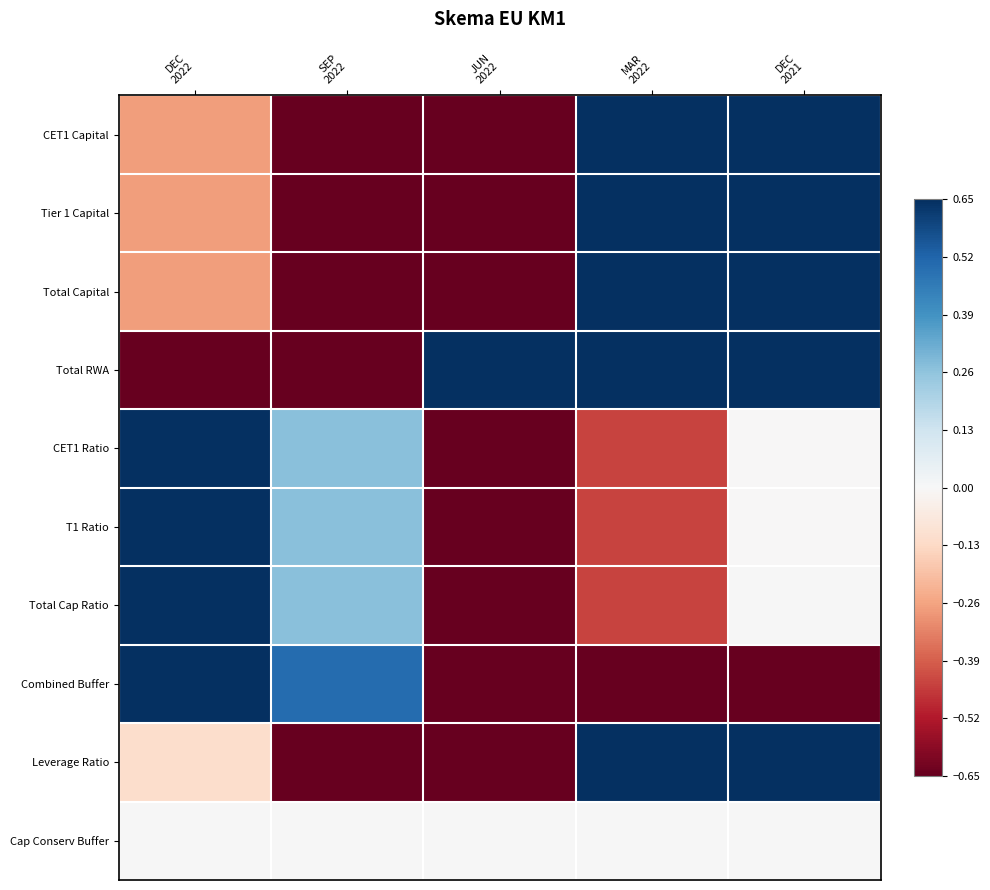

Reading left to right, transcribe all the data shown in this chart.

CET1 Capital: DEC
2022=-0.3	SEP
2022=-0.7	JUN
2022=-0.7	MAR
2022=0.7	DEC
2021=0.7
Tier 1 Capital: DEC
2022=-0.3	SEP
2022=-0.7	JUN
2022=-0.7	MAR
2022=0.7	DEC
2021=0.7
Total Capital: DEC
2022=-0.3	SEP
2022=-0.7	JUN
2022=-0.7	MAR
2022=0.7	DEC
2021=0.7
Total RWA: DEC
2022=-0.7	SEP
2022=-0.7	JUN
2022=0.7	MAR
2022=0.7	DEC
2021=0.7
CET1 Ratio: DEC
2022=0.7	SEP
2022=0.3	JUN
2022=-0.7	MAR
2022=-0.4	DEC
2021=-0.0
T1 Ratio: DEC
2022=0.7	SEP
2022=0.3	JUN
2022=-0.7	MAR
2022=-0.4	DEC
2021=-0.0
Total Cap Ratio: DEC
2022=0.7	SEP
2022=0.3	JUN
2022=-0.7	MAR
2022=-0.4	DEC
2021=0.0
Combined Buffer: DEC
2022=0.7	SEP
2022=0.5	JUN
2022=-0.7	MAR
2022=-0.7	DEC
2021=-0.7
Leverage Ratio: DEC
2022=-0.1	SEP
2022=-0.7	JUN
2022=-0.7	MAR
2022=0.7	DEC
2021=0.7
Cap Conserv Buffer: DEC
2022=0.0	SEP
2022=0.0	JUN
2022=0.0	MAR
2022=0.0	DEC
2021=0.0